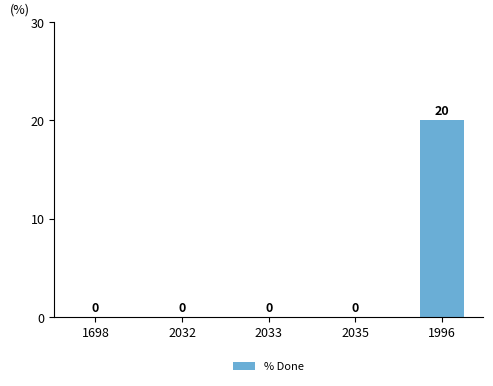

What is the maximum value shown in the chart?

20